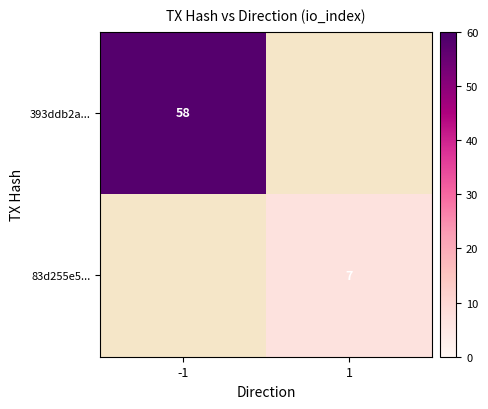

True or false: 393ddb2a... has a value of 12 at -1.

False